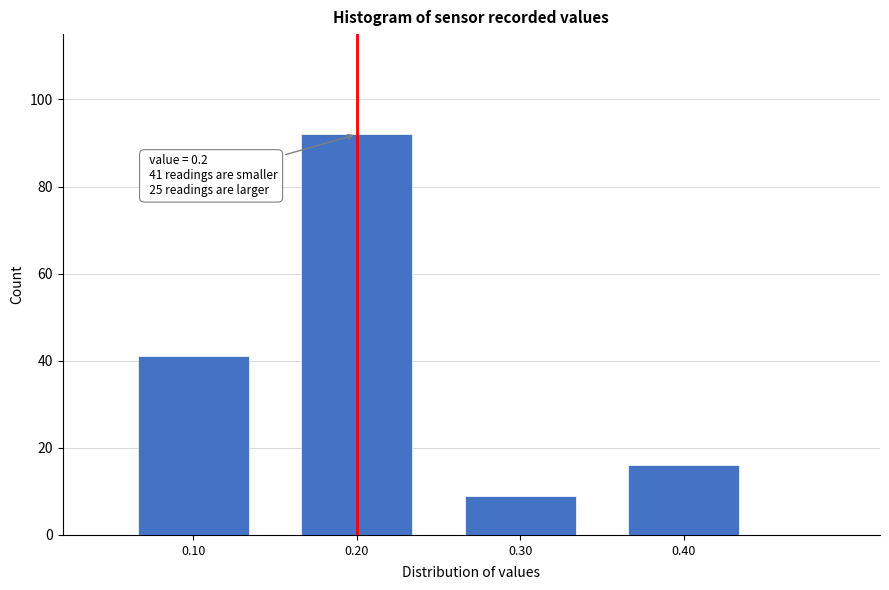

Reading right to left, list all the values displayed in this chart.

16	9	92	41